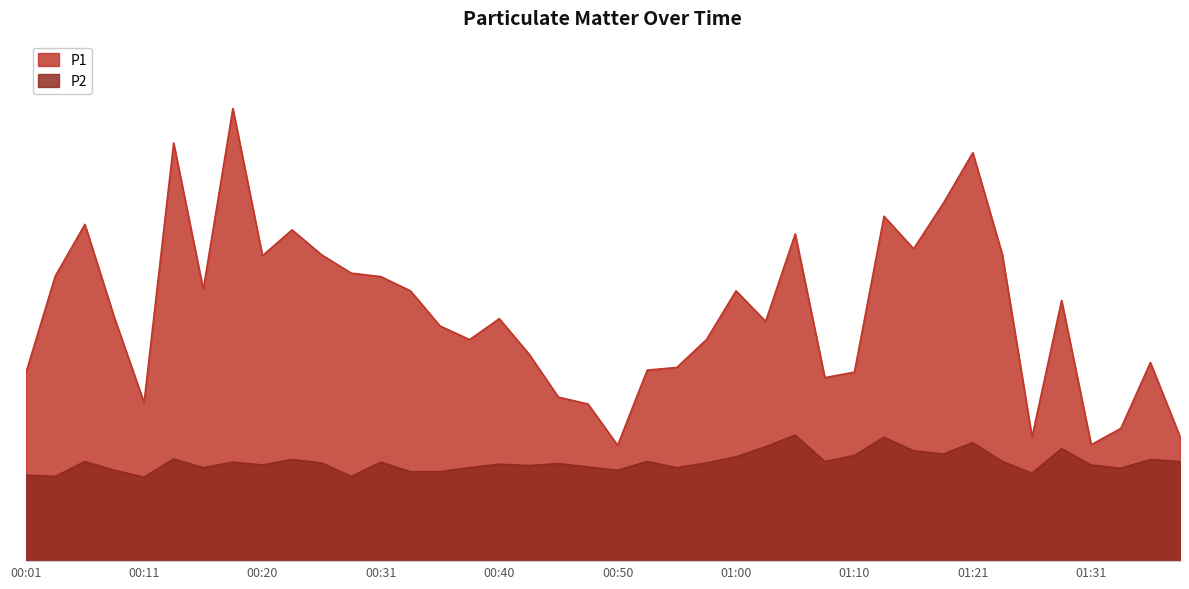

True or false: P2 and P1 intersect in this chart.

False